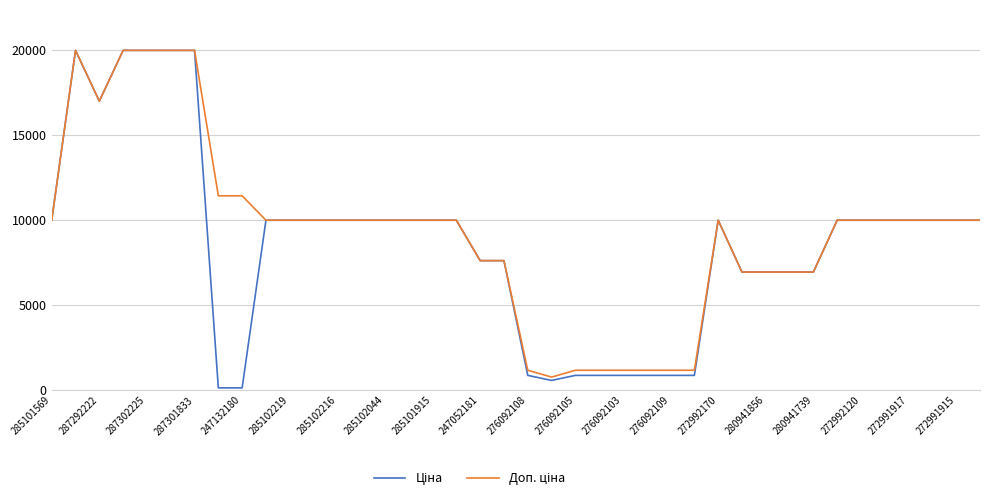

What is the greatest value displayed?

19964.2